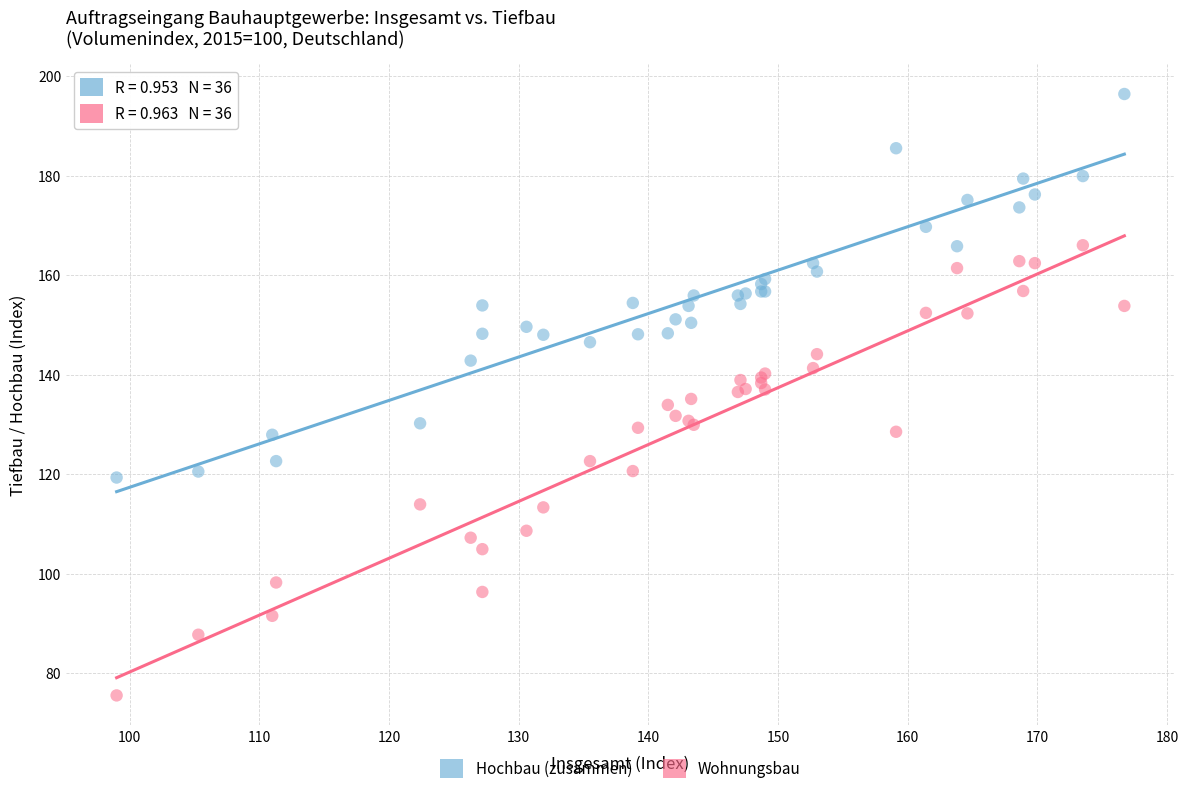

Which series has the largest Y range (max minus min)?

Wohnungsbau